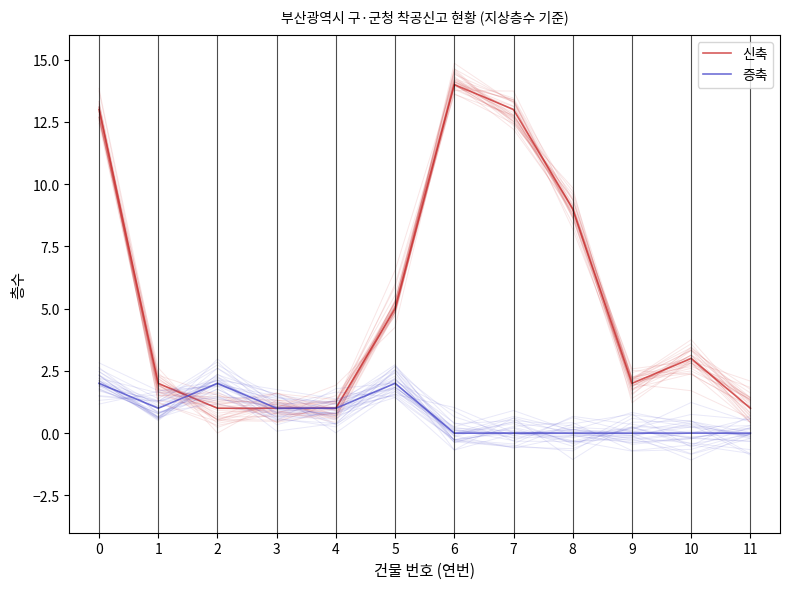

Between 2 and 11, which is larger?

2